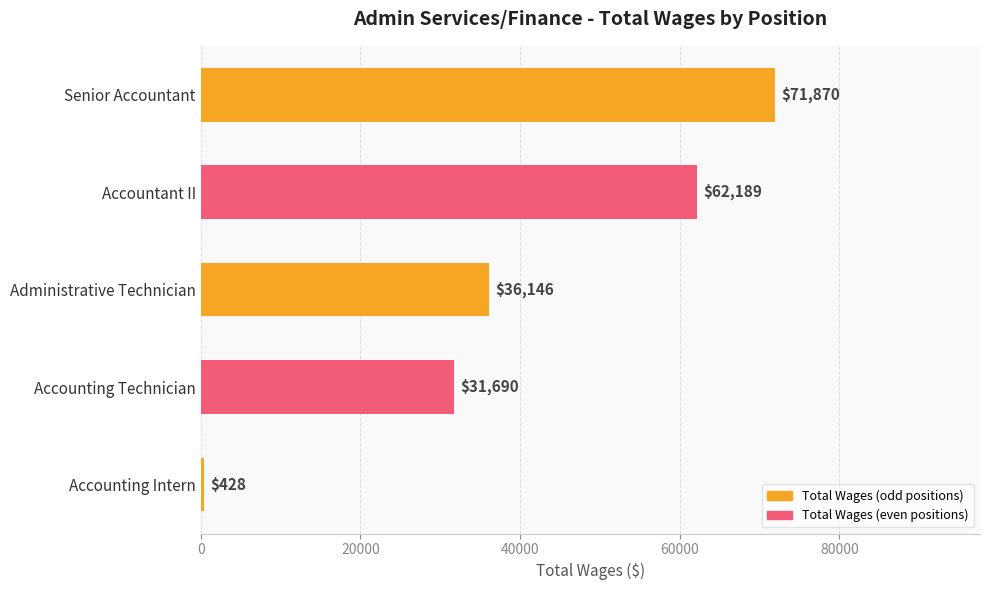

Count the number of data series in this chart.

1